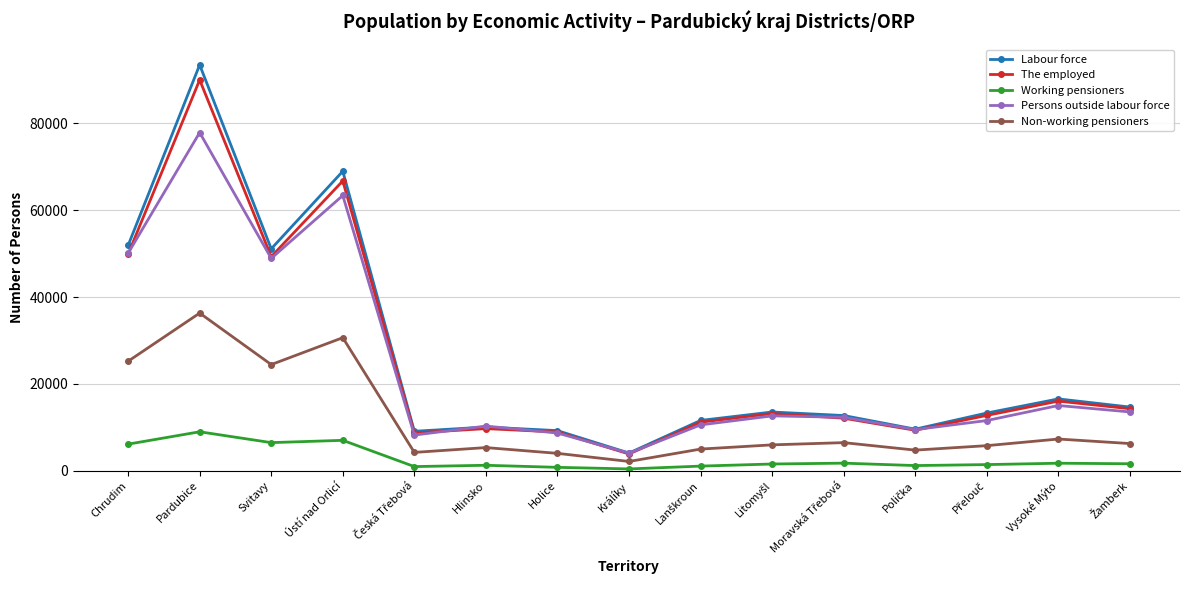

The value of Persons outside labour force at Pardubice is 77909. True or false?

True